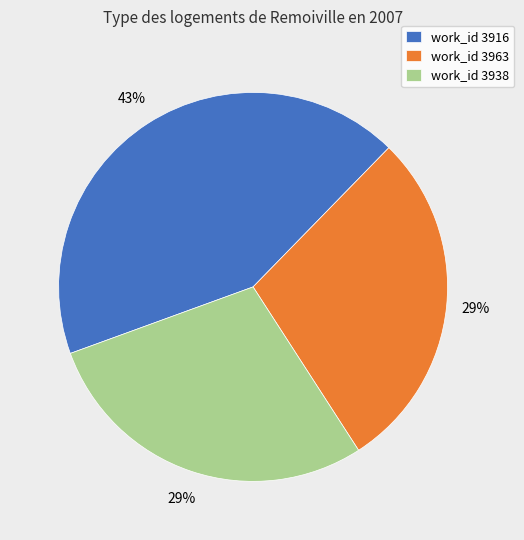

Between work_id 3963 and work_id 3916, which is larger?

work_id 3916